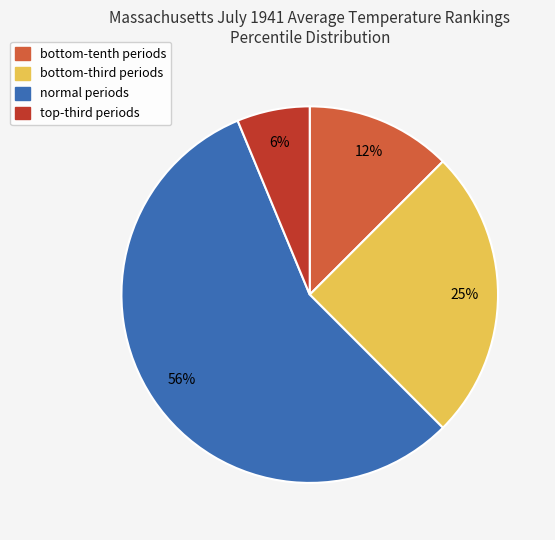

Which slice is the largest?

normal